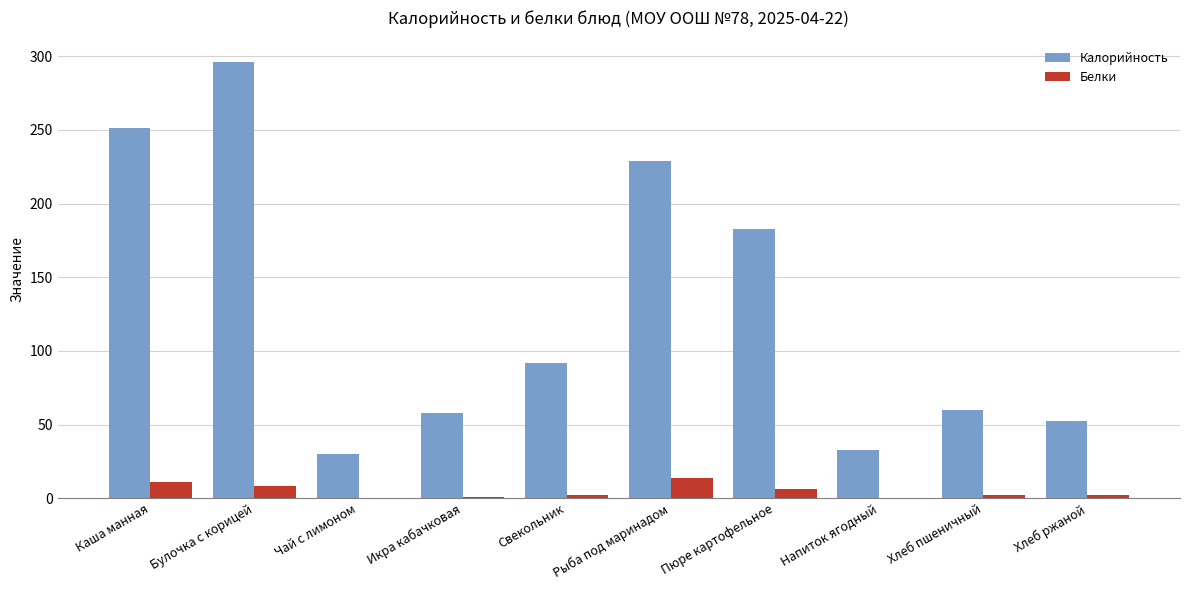

What is the sum of all Калорийность values?

1283.9